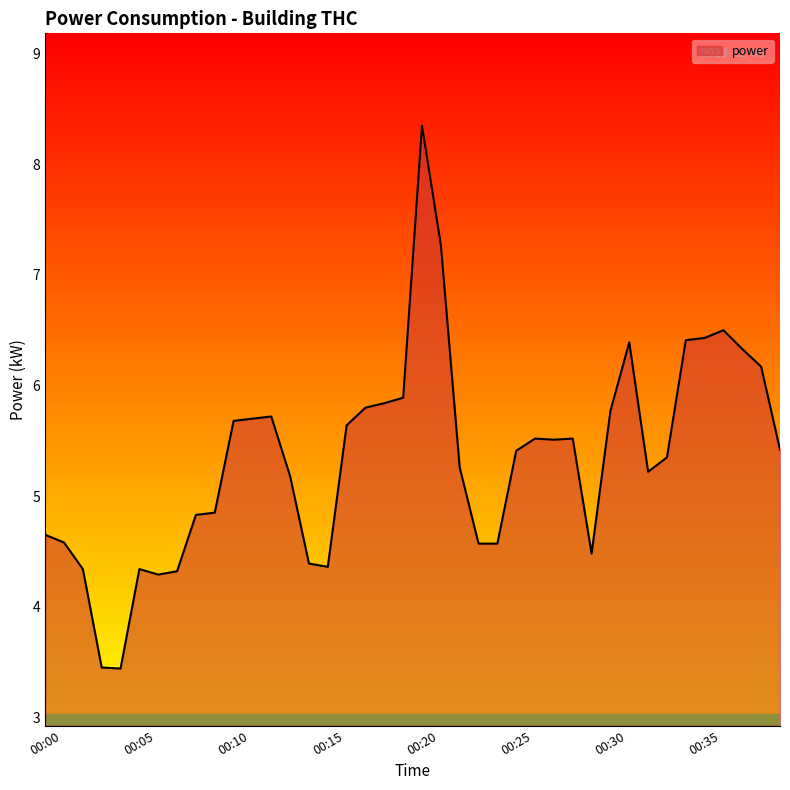

What is the smallest value displayed?

3.4